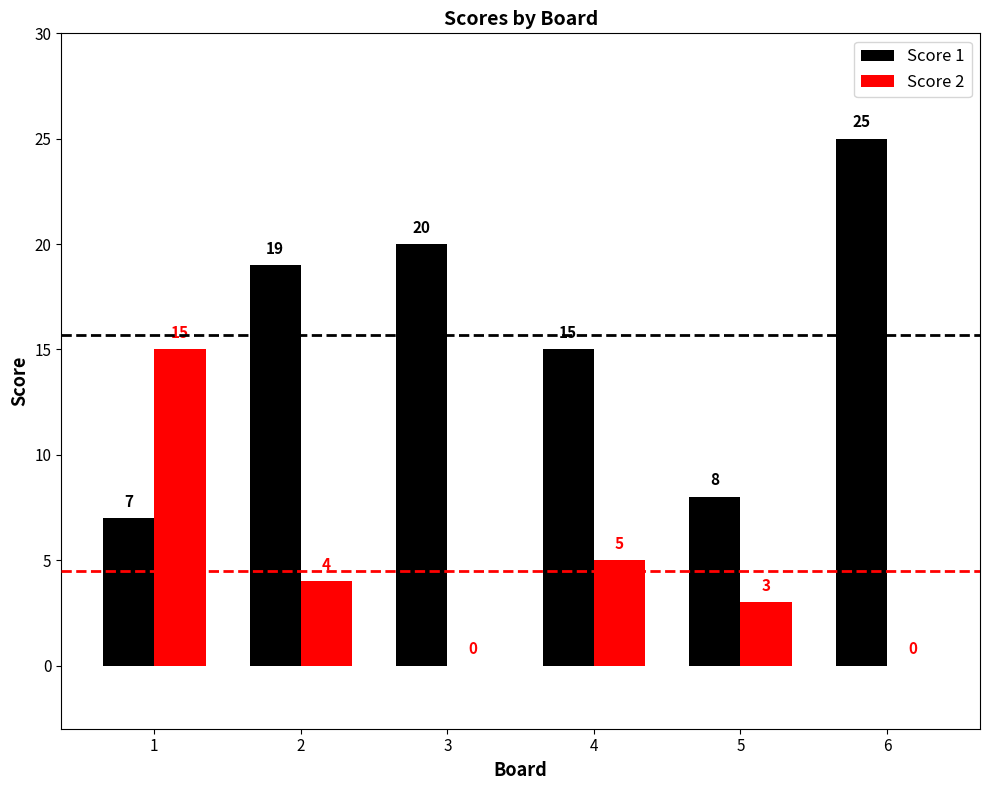

What is the spread (max minus min) of values at 2?

15